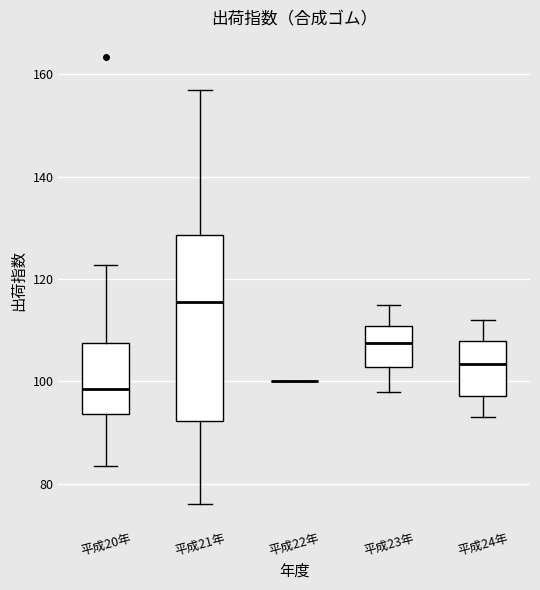

Reading left to right, transcribe this box plot: for each box, give where its median line is, the range the box spans, and where its two whiskers end, as read against the y-axis. The values are not printed on the chart, so give them approximately, as read against the axis.

平成20年: median 98, box 94 to 108, whiskers 84 to 122
平成21年: median 116, box 92 to 128, whiskers 76 to 158
平成22年: box collapsed to a line at 100, whiskers 100 to 100
平成23年: median 108, box 102 to 110, whiskers 98 to 116
平成24年: median 104, box 98 to 108, whiskers 94 to 112